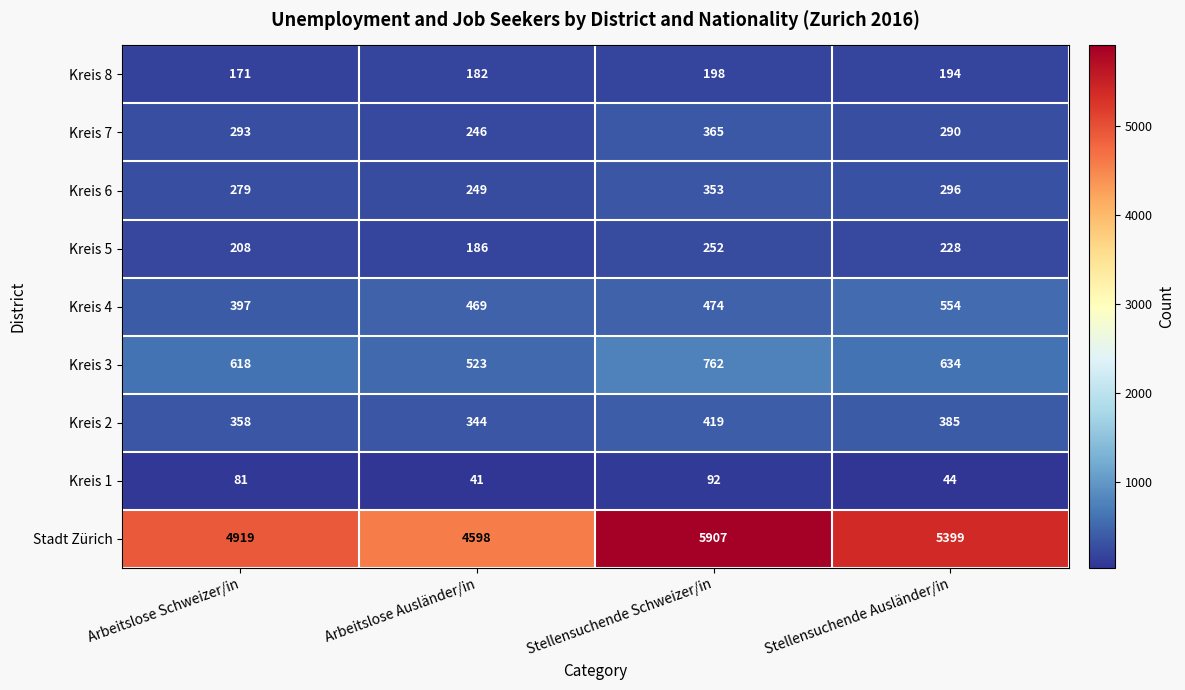

What is the sum of the Kreis 3 values at Arbeitslose Schweizer/in and Stellensuchende Schweizer/in?

1380